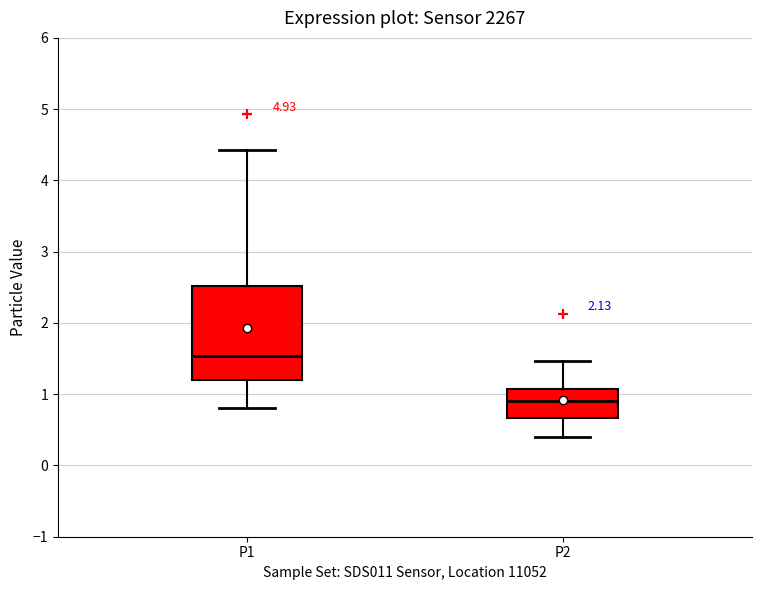

Where is the lower edge of the box for P2 on the y-axis? The values are not printed on the chart, so give them approximately, as read against the axis.

0.7